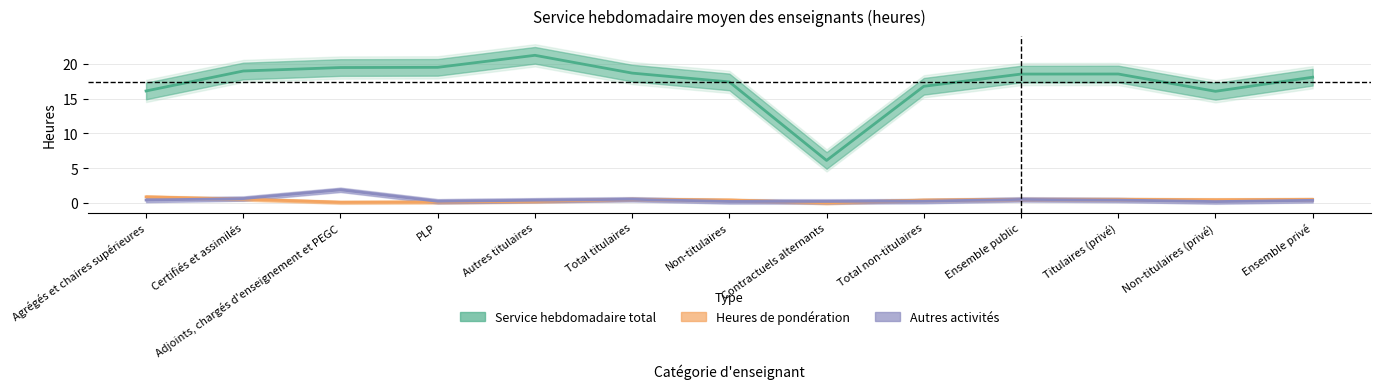

At which label does Autres activités reach its minimum?

Non-titulaires (privé)